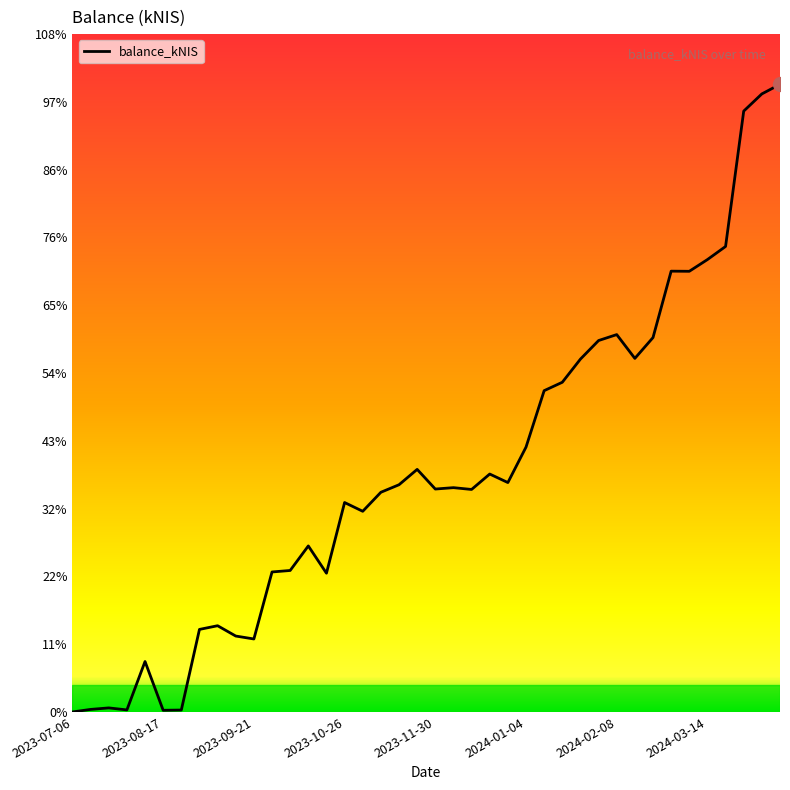

At which label is the value closest to 11967?

26